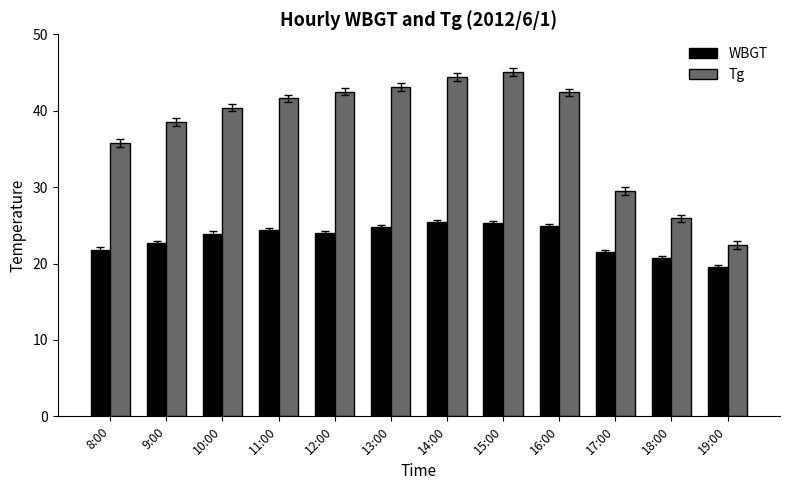

What is the label of the 10th bar from the right?

10:00